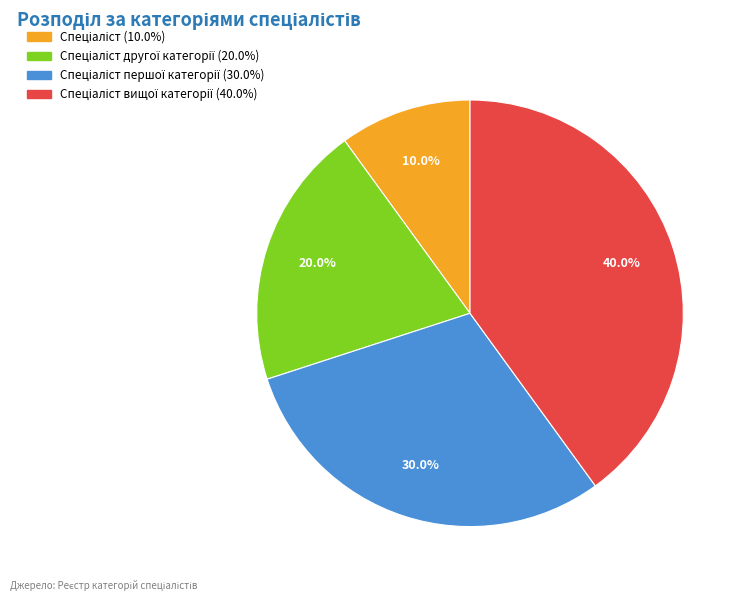

Does any single category account for the majority?

No